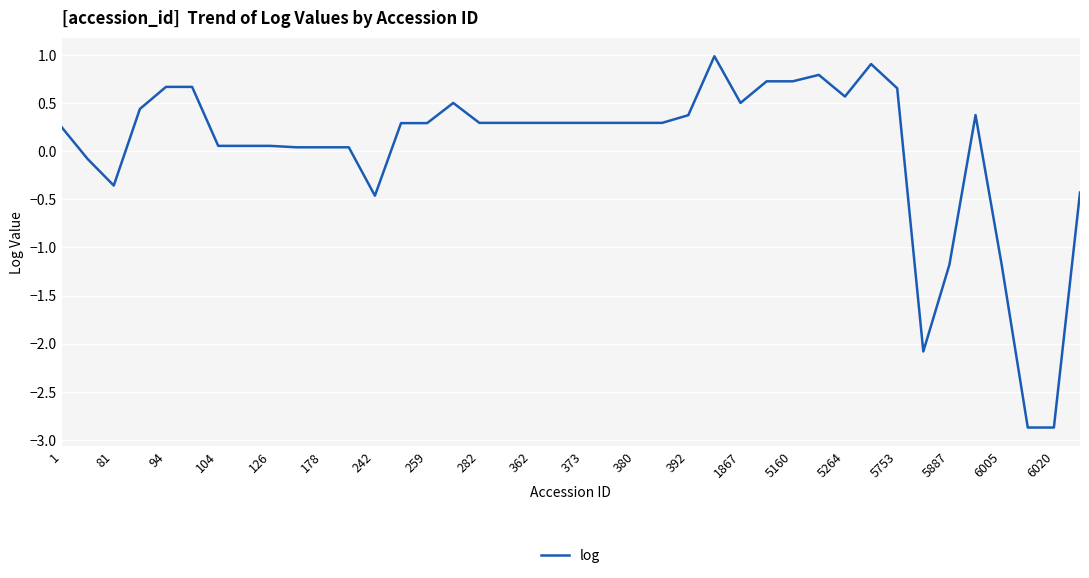

What is the minimum value shown in the chart?

-2.9